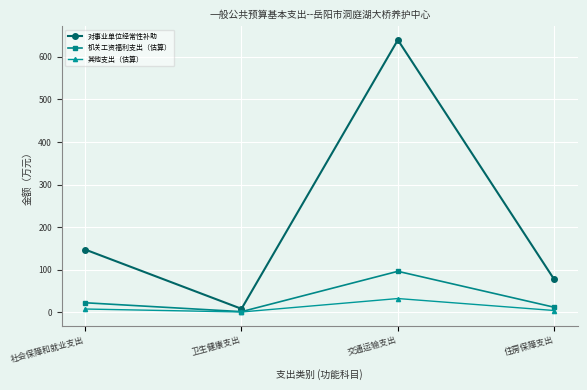

Is this an area chart (filled region under the line)?

No